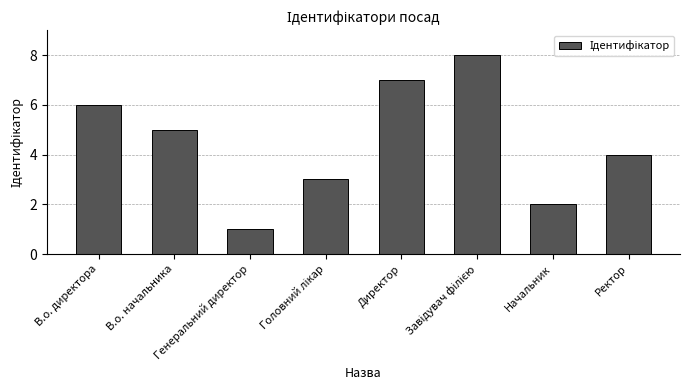

How many data points does each series have?

8